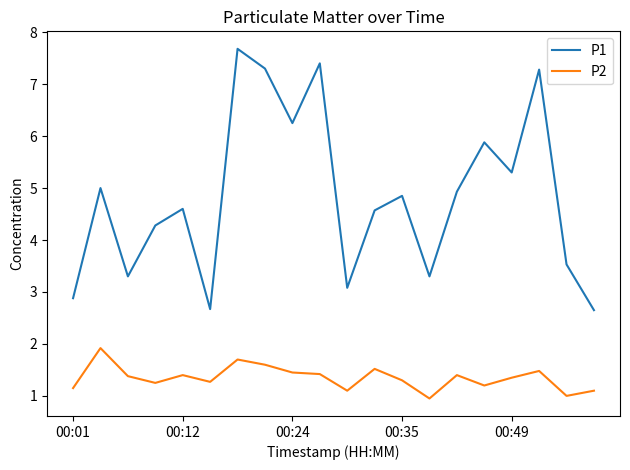

Rank the series by their maximum value, from highest to lowest.

P1, P2